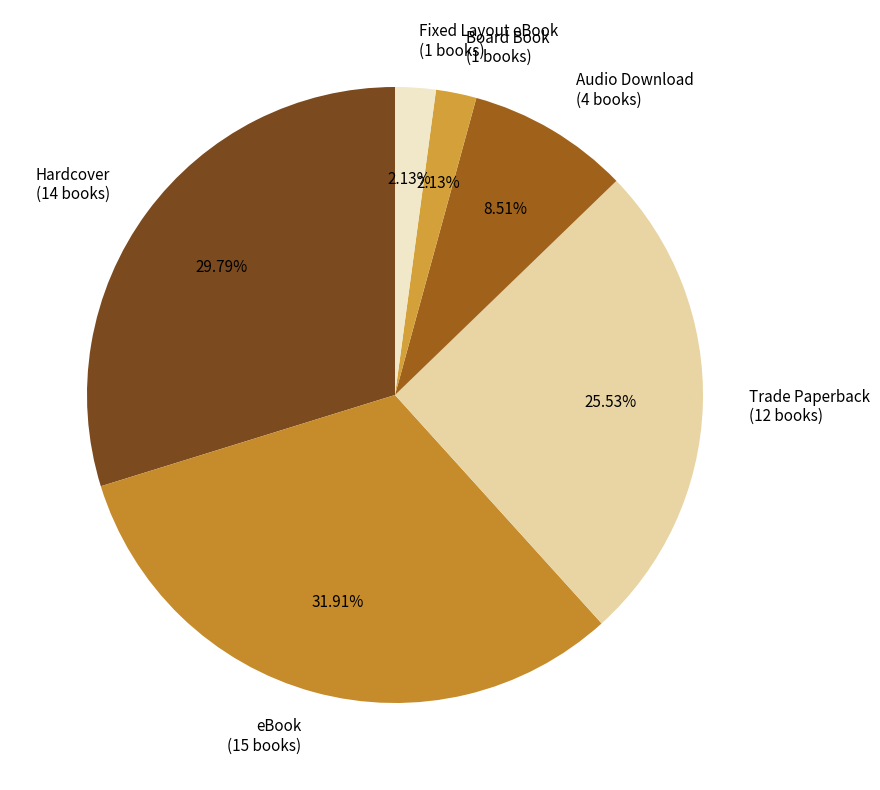

Does Fixed Layout eBook (1 books) account for over 50% of the chart?

No